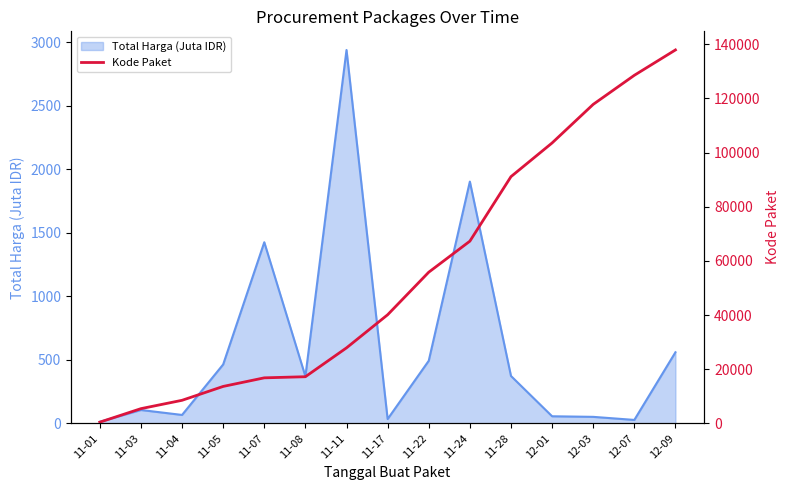

The chart shows a value of 13652 at 11-05. True or false?

True